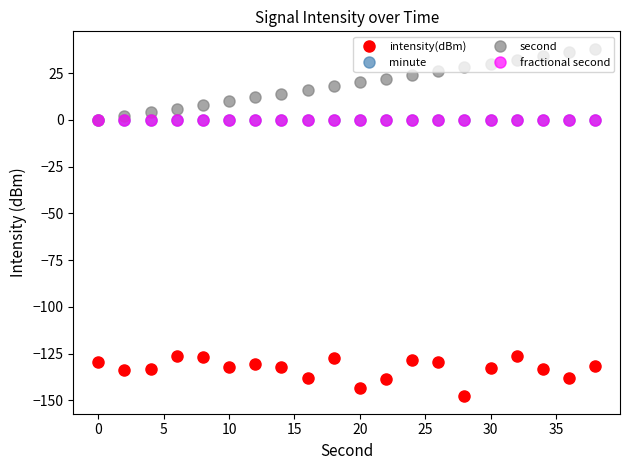

Is this an area chart (filled region under the line)?

No